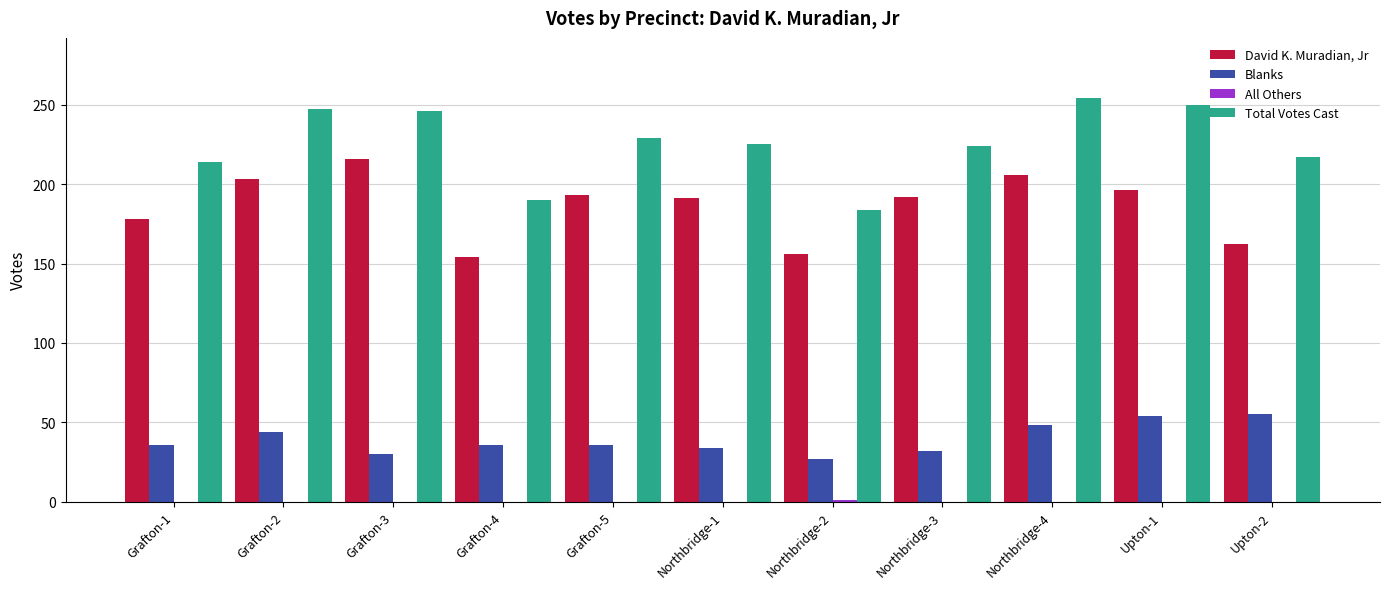

Are the bars grouped side by side (vs. stacked)?

Yes